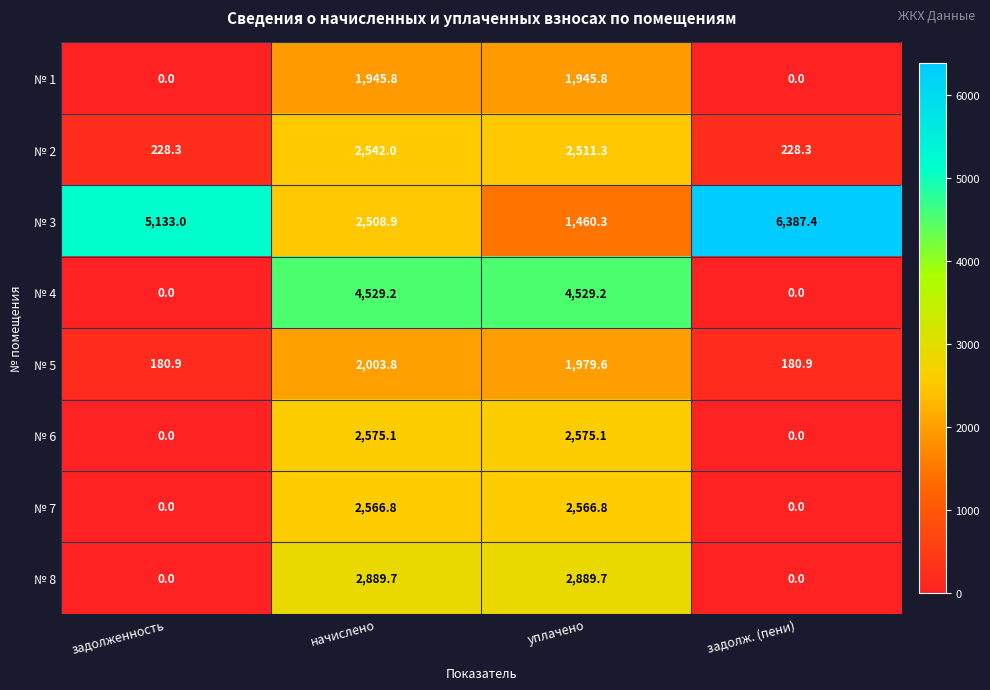

Rank the series at уплачено from highest to lowest value.

№ 4, № 8, № 6, № 7, № 2, № 5, № 1, № 3